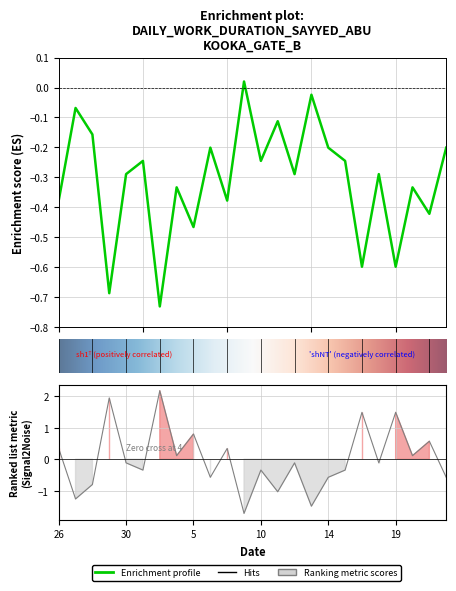

How many values are below 0?

23